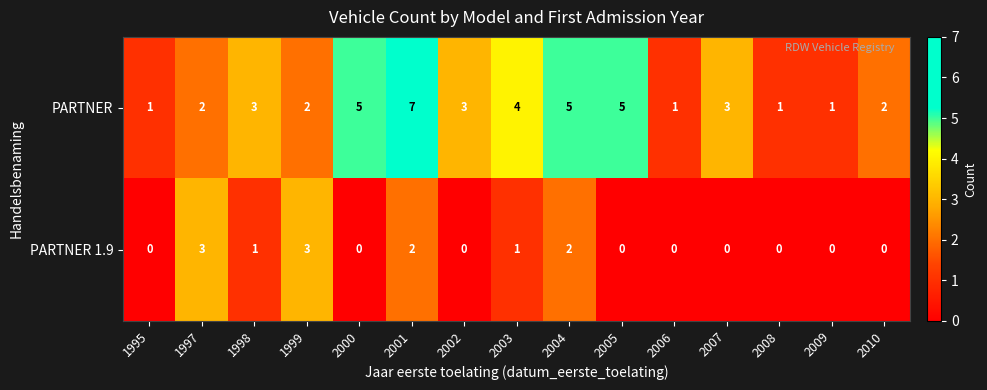

Which series has the largest total across all categories?

PARTNER